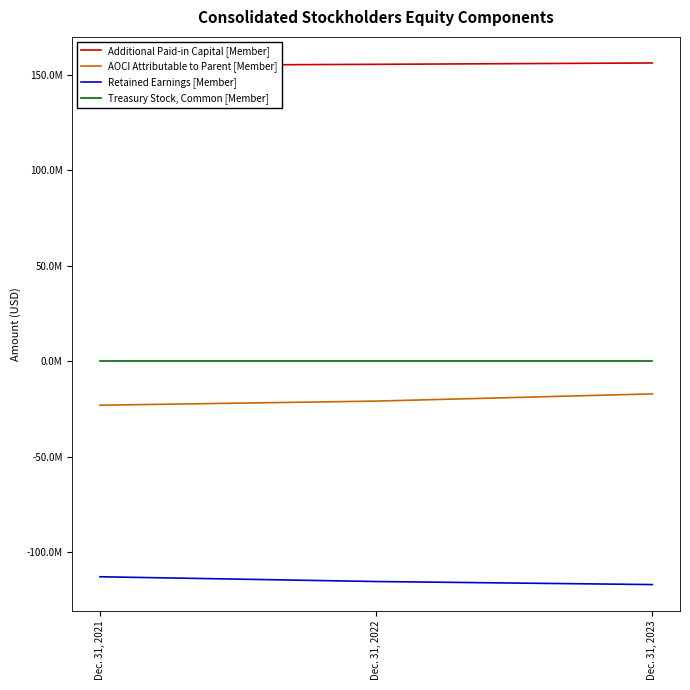

At Dec. 31, 2022, list the series in order from smallest to largest.

Retained Earnings [Member], AOCI Attributable to Parent [Member], Treasury Stock, Common [Member], Additional Paid-in Capital [Member]